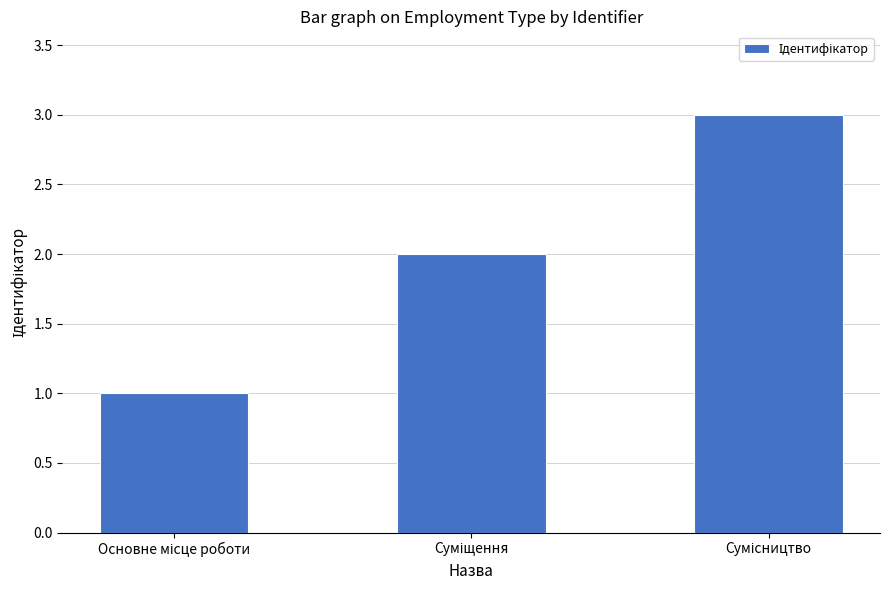

Reading left to right, what are all the values shown in this chart?

1	2	3